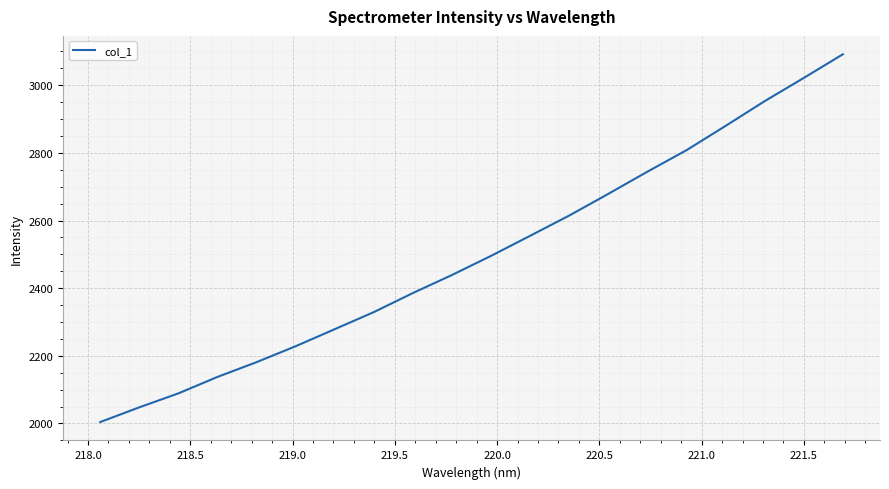

What is the difference between the maximum and minimum values?

1087.6